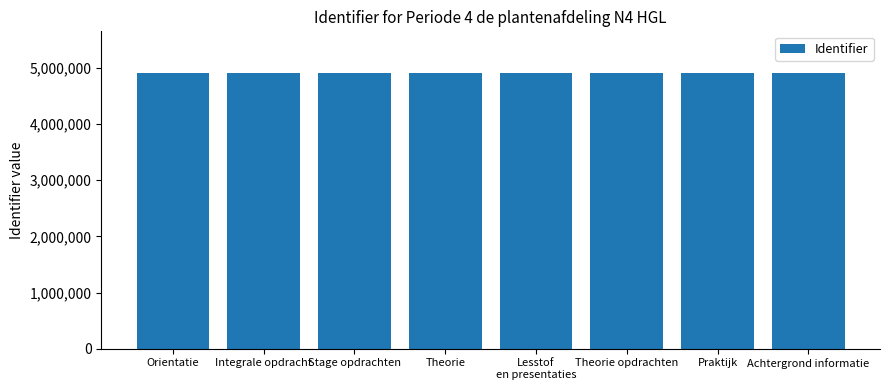

What is the maximum value shown in the chart?

4913645